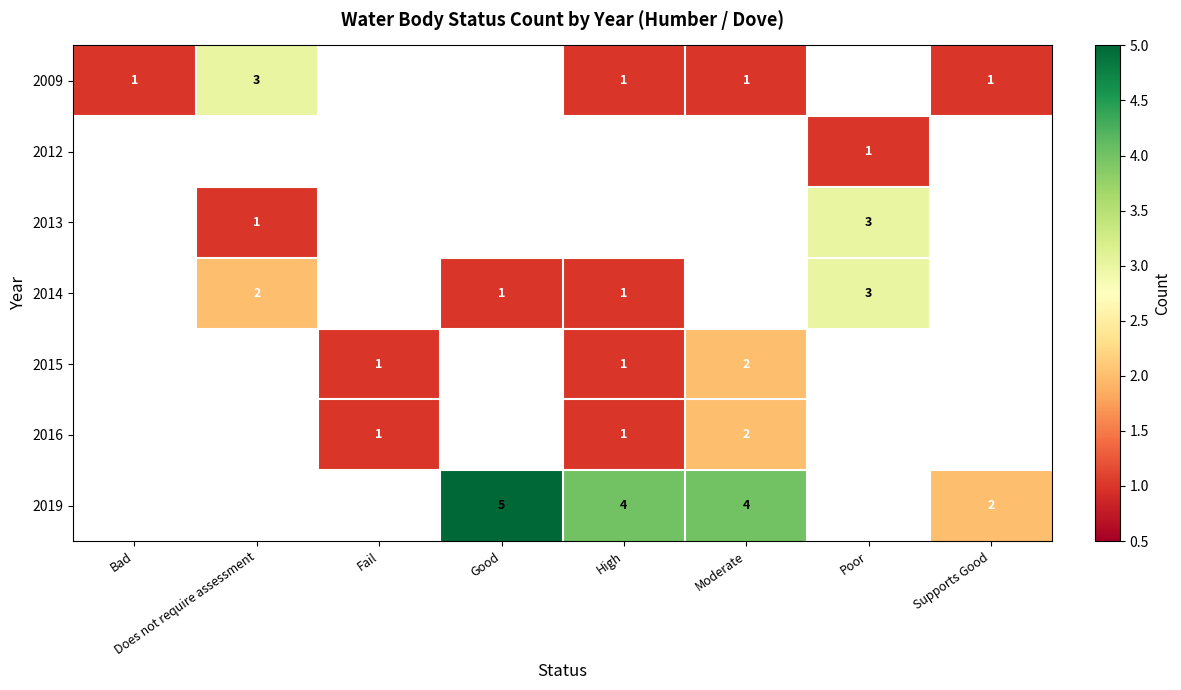

What is the spread (max minus min) of values at Does not require assessment?

3